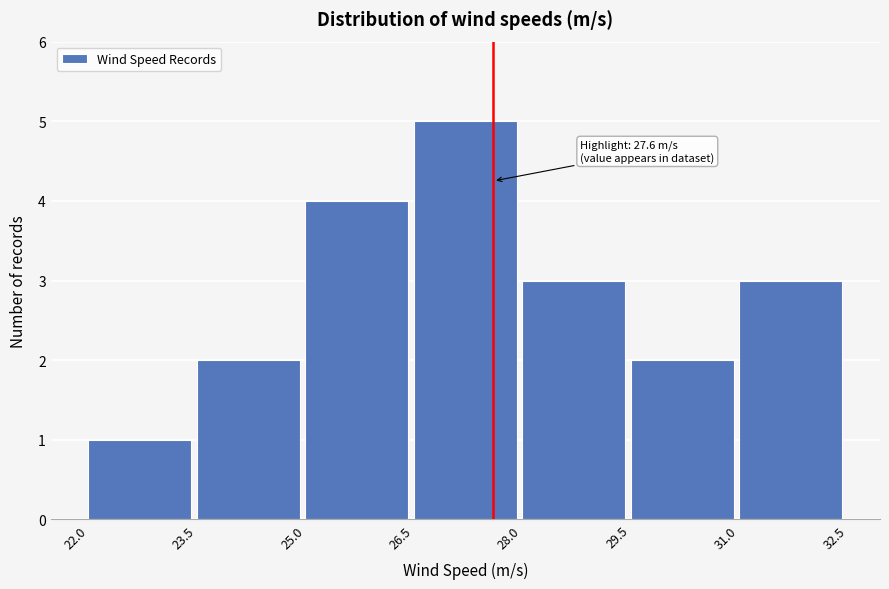

Which range on the x-axis has the tallest bar?

26.5 to 28.0